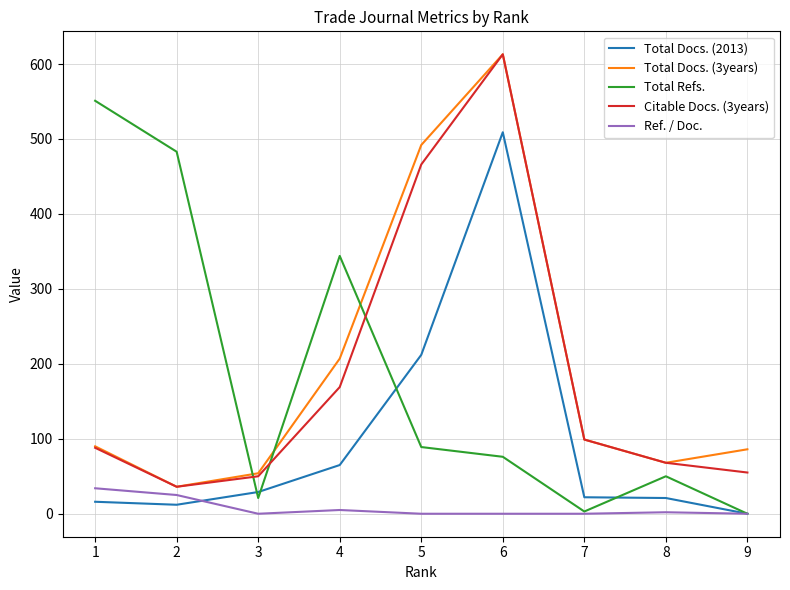

True or false: Total Refs. and Citable Docs. (3years) intersect in this chart.

True